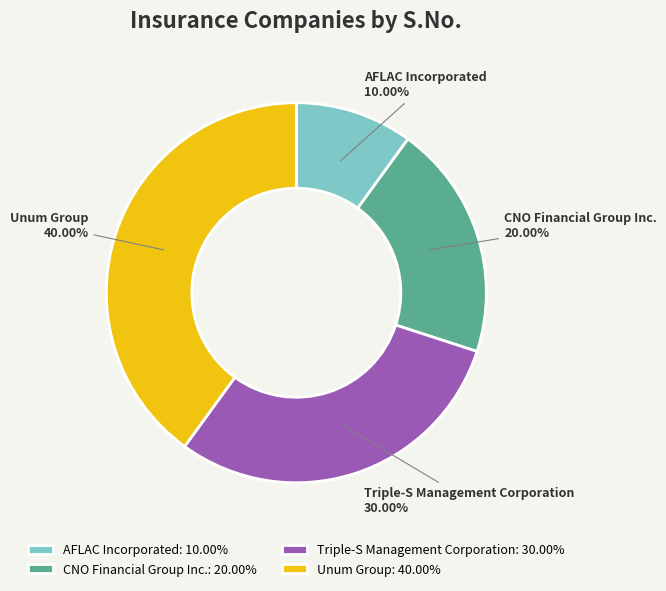

Is there a majority slice in this chart?

No